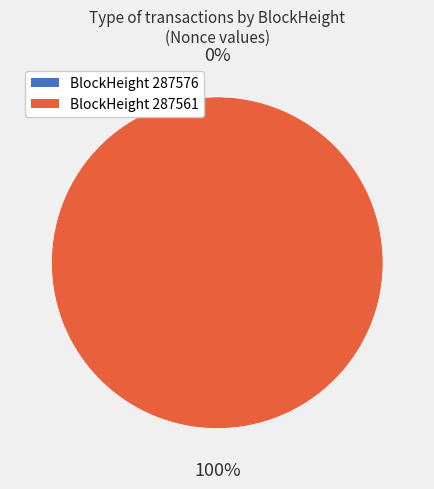

Rank the categories by value from lowest to highest.

287576, 287561